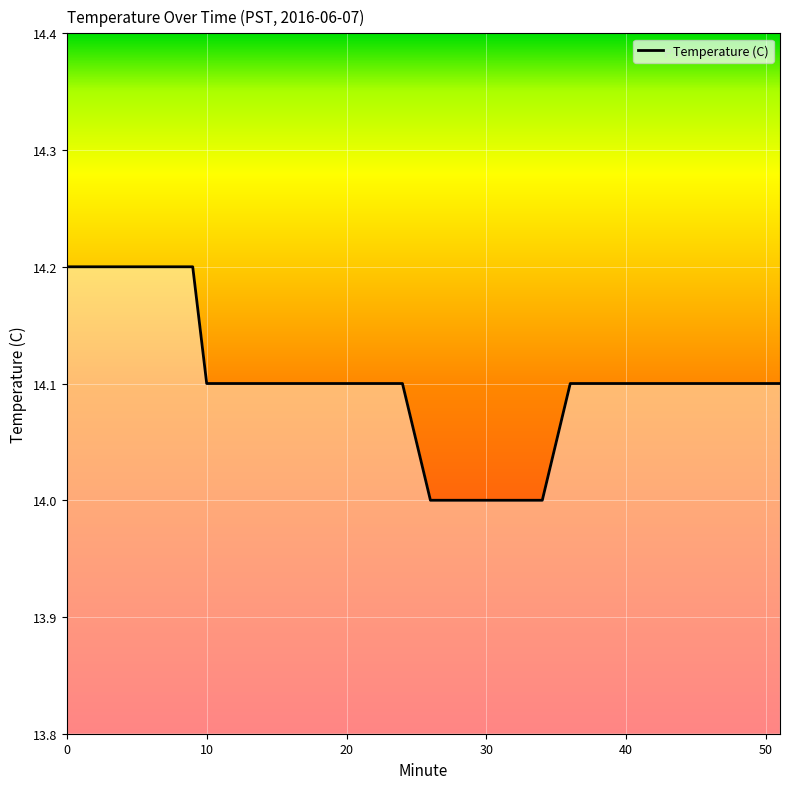

What is the smallest value displayed?

14.0